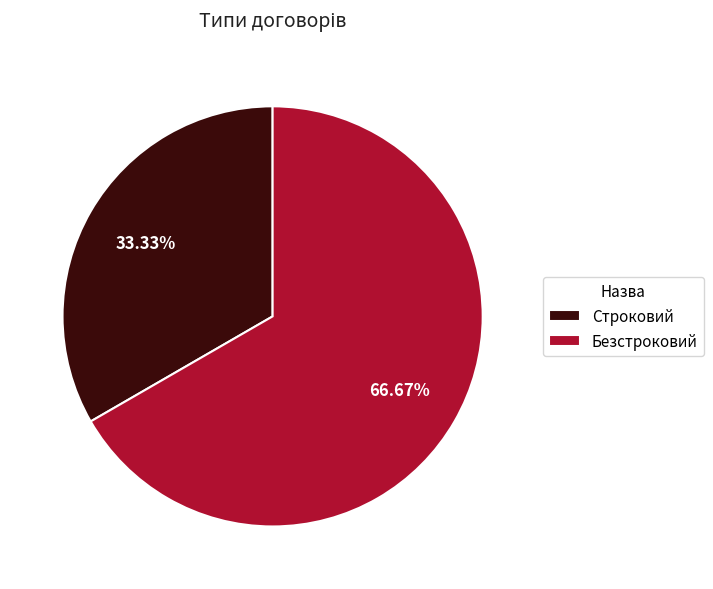

To the nearest percent, what portion does Безстроковий represent?

67%